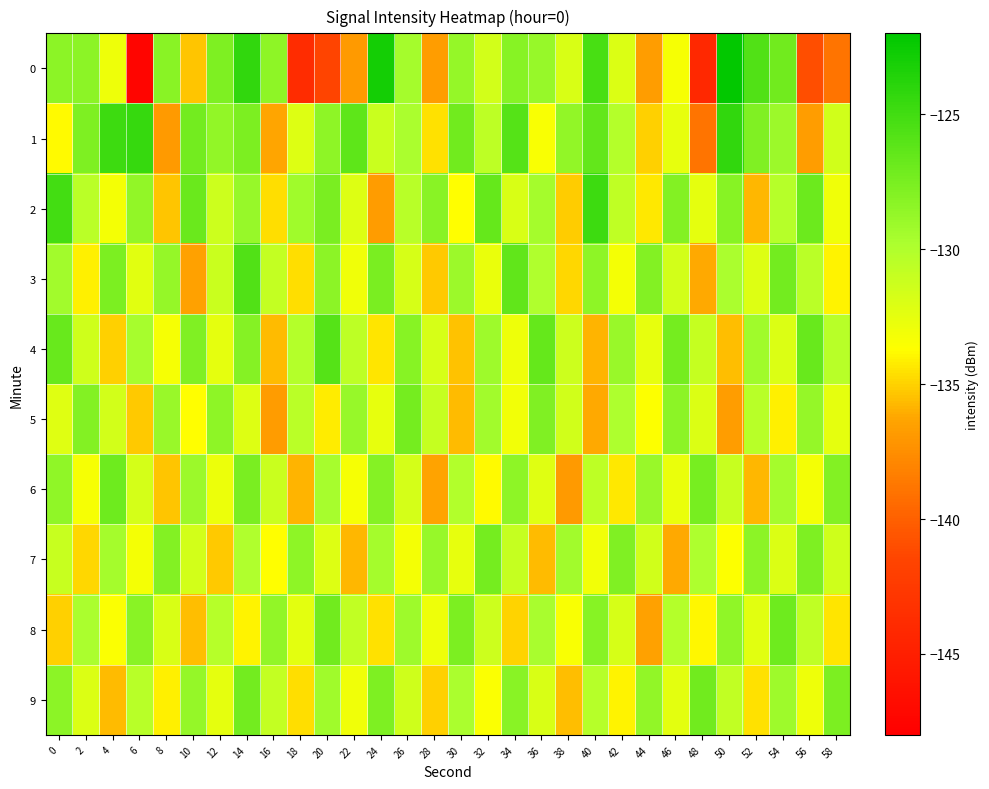

At 28, list the series in order from largest to smallest.

2, 7, 5, 4, 8, 1, 9, 3, 6, 0